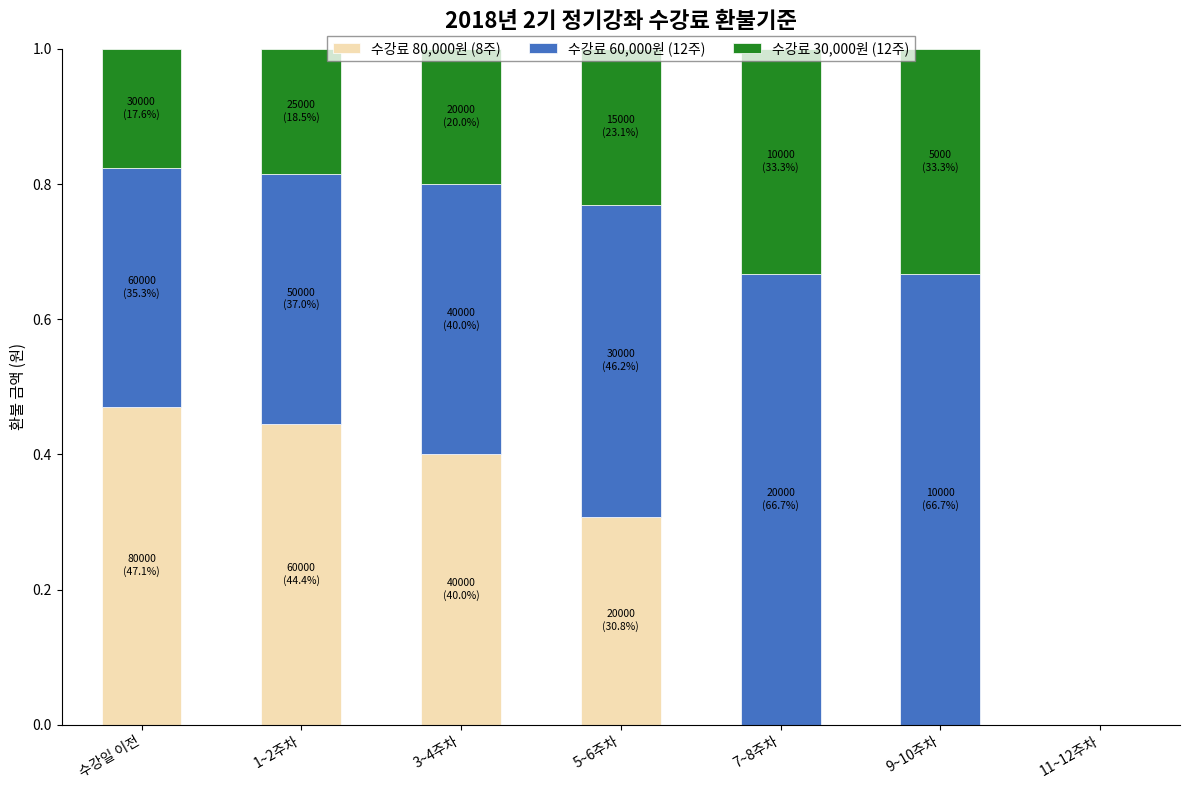

Is it true that 수강료 80,000원 (8주) equals 0.2 at 수강일 이전?

False